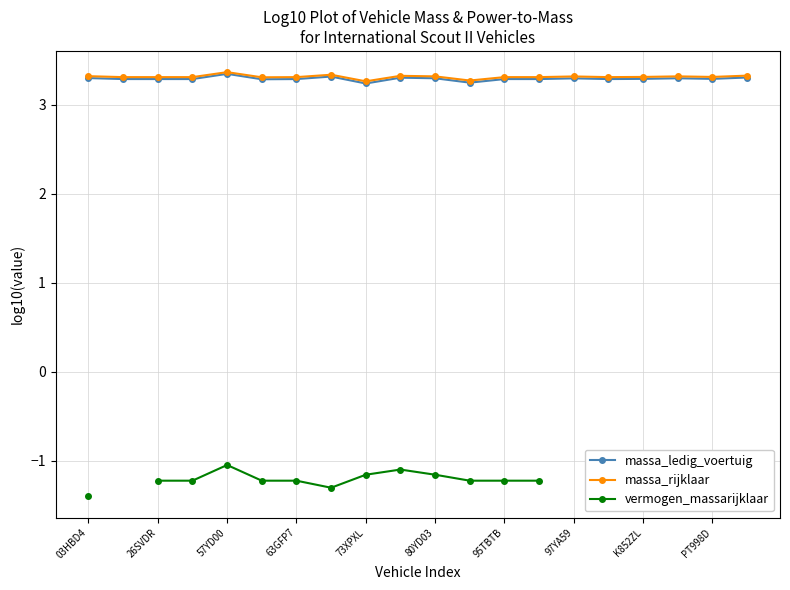

The value of massa_ledig_voertuig at 03HBD4 is 3.3. True or false?

True